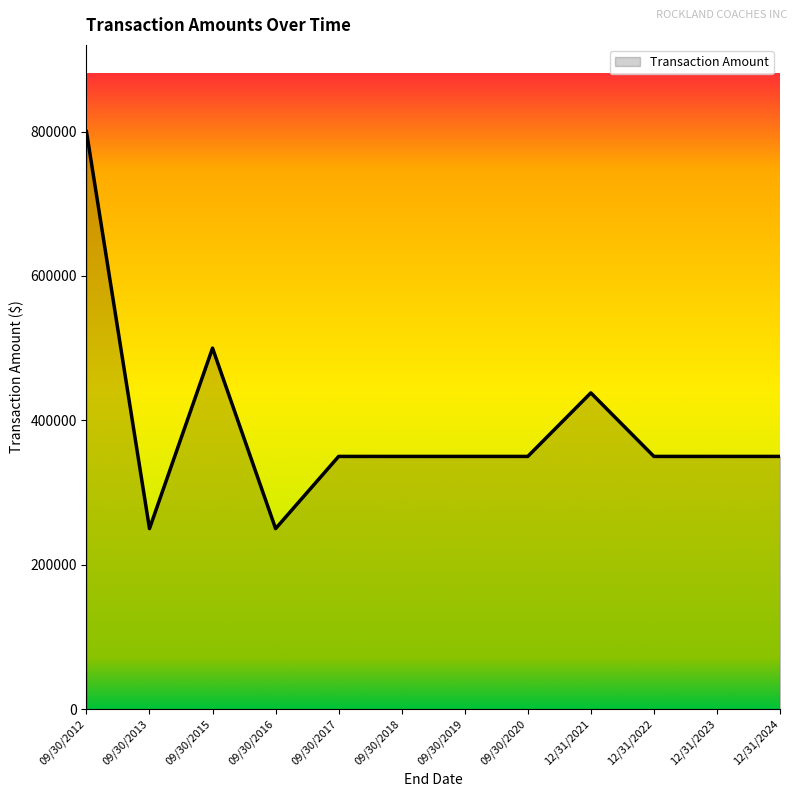

The value at 12/31/2022 is 350000. True or false?

True